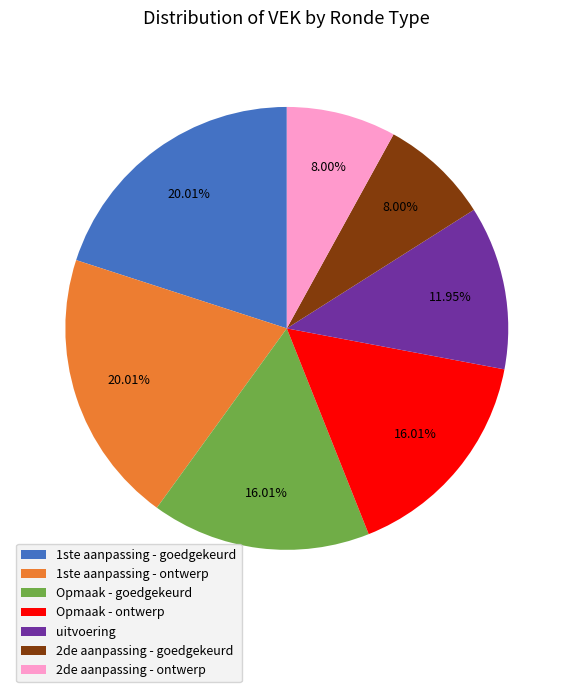

Count the number of slices in the pie.

7